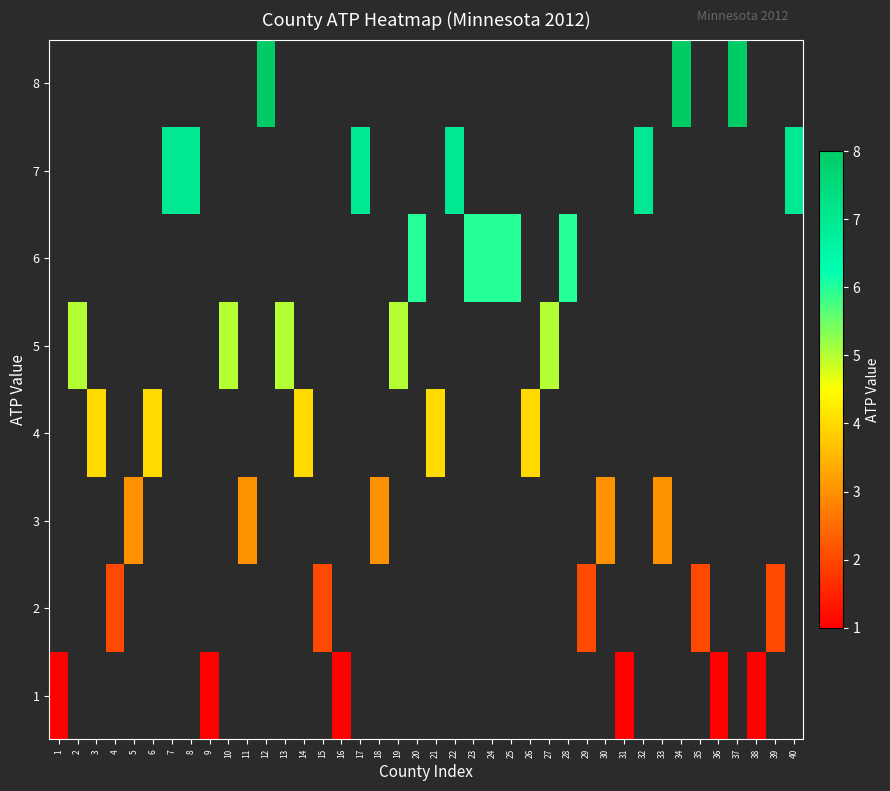

At 16, list the series in order from smallest to largest.

1, 2, 3, 4, 5, 6, 7, 8